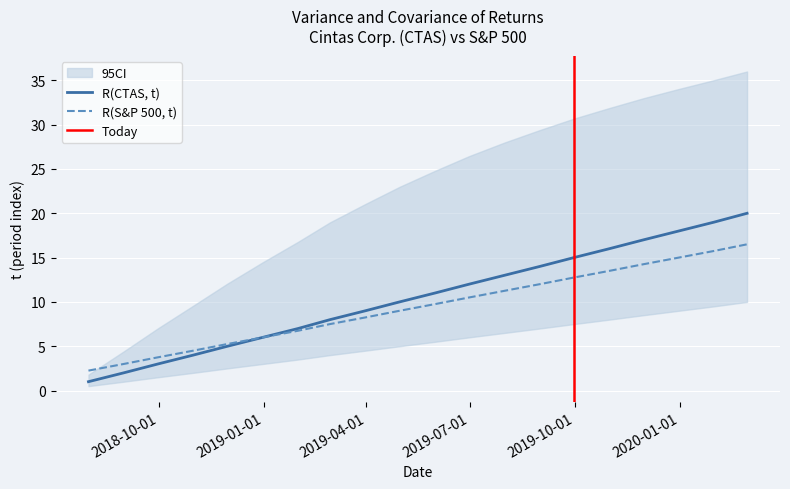

What is the label of the 12th point from the left?

2019-06-30